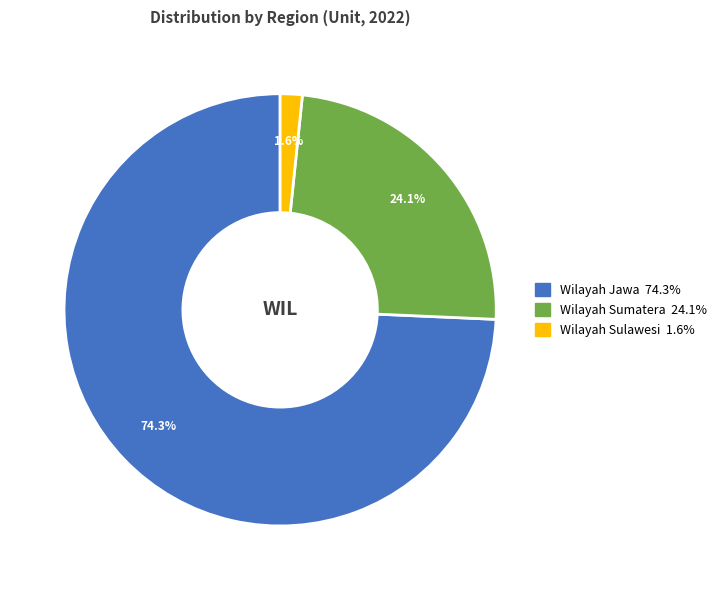

Which slice is the largest?

Wilayah Jawa